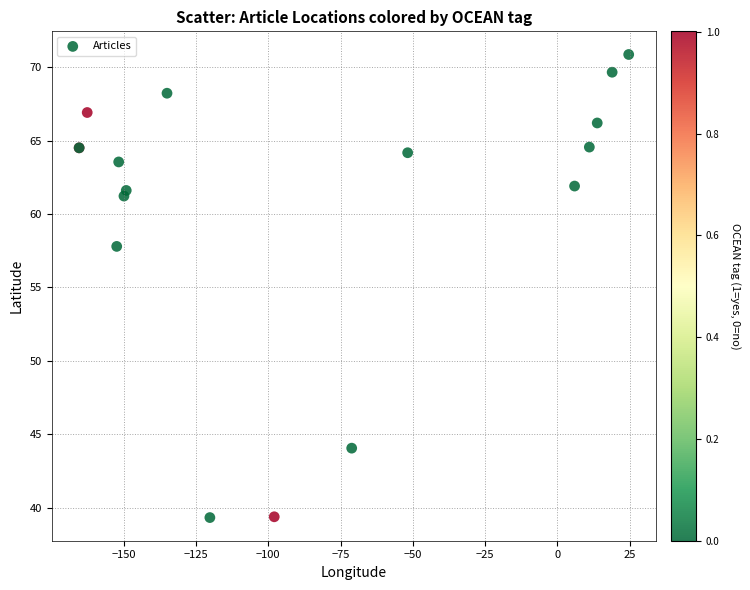

What Y value in the scatter plot is closest to 55?

57.8